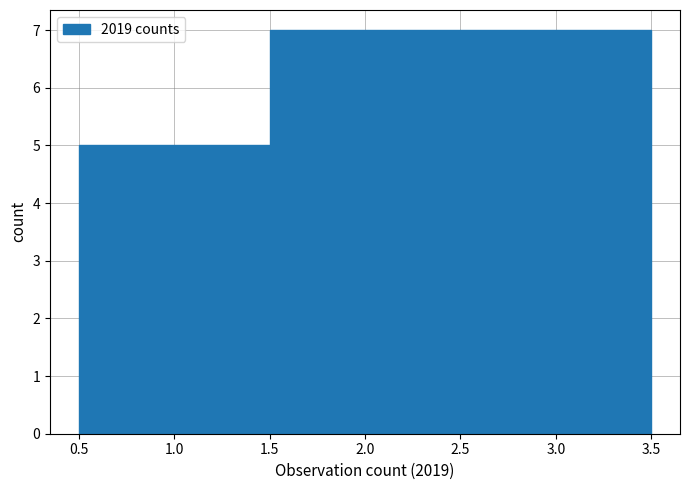

Reading left to right, list every bar in this chart as the range it spans on the x-axis followed by its height. The values are not printed on the chart, so give them approximately, as read against the axis.

0.5 to 1.5: 5
1.5 to 2.5: 7
2.5 to 3.5: 7